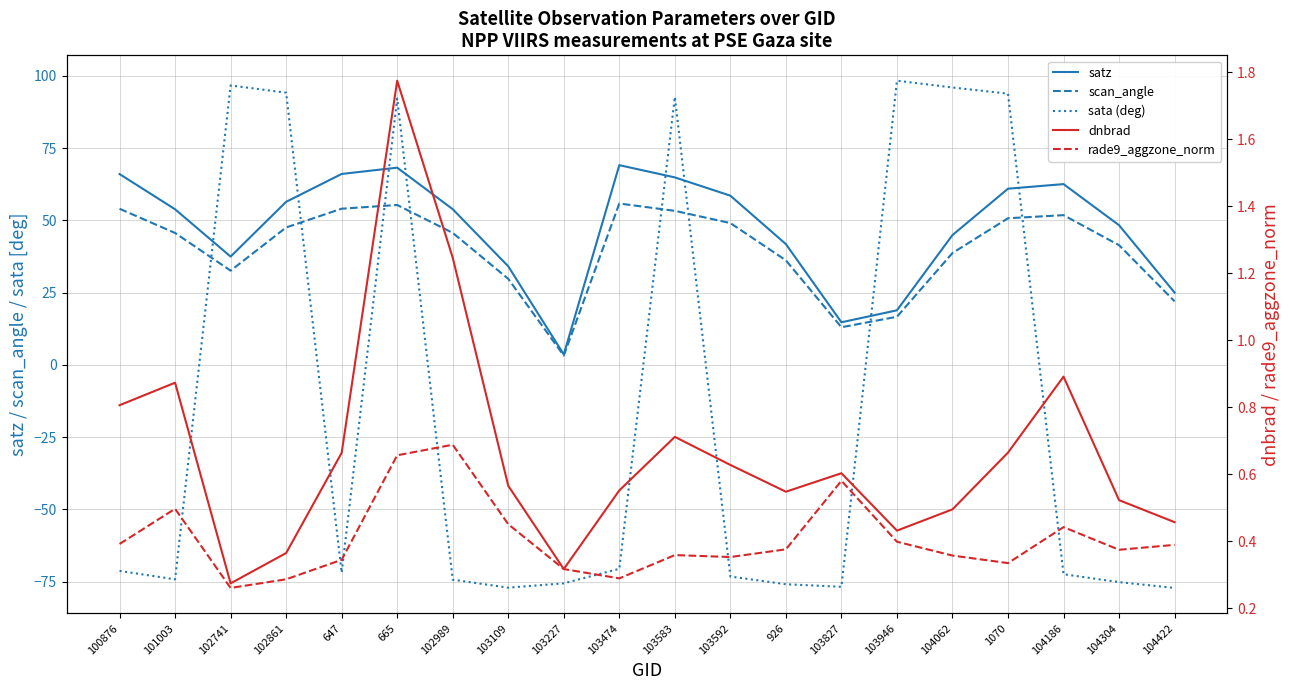

Does the chart have visible grid lines?

Yes